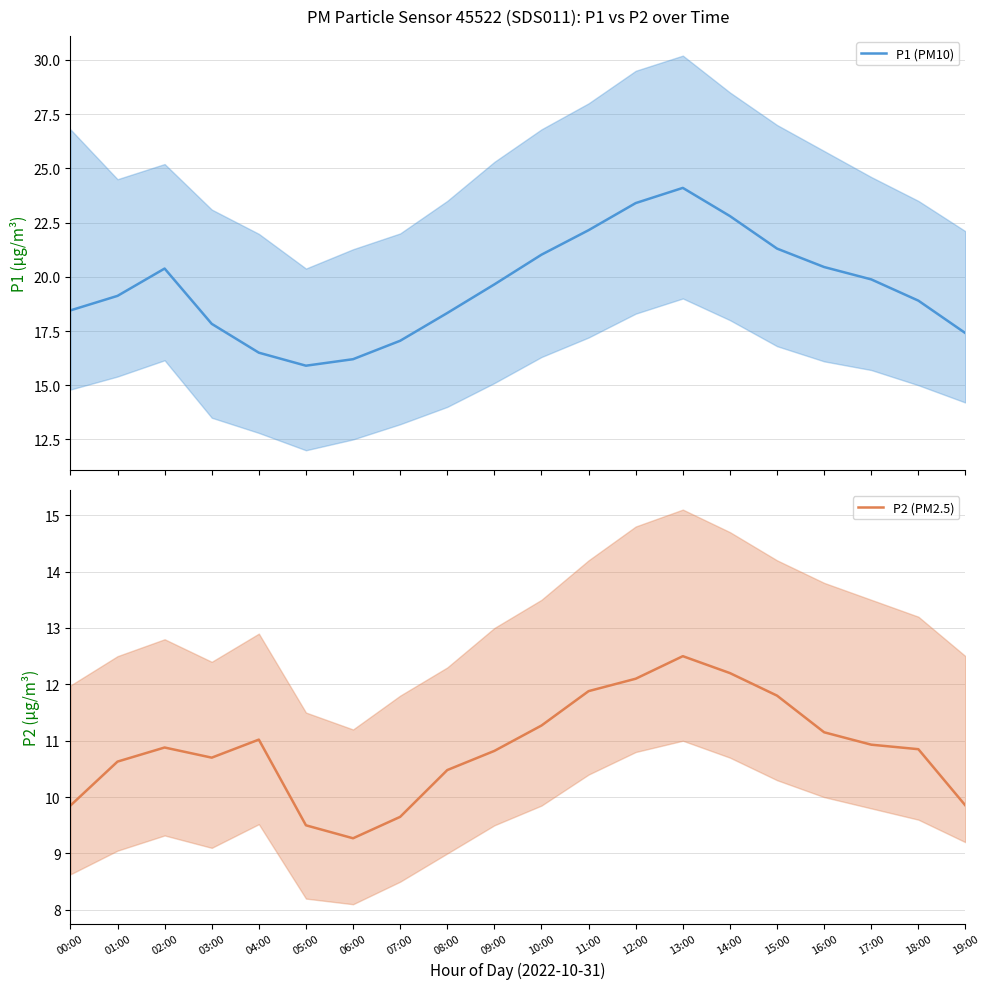

True or false: P2 (PM2.5) and P1 (PM10) intersect in this chart.

False